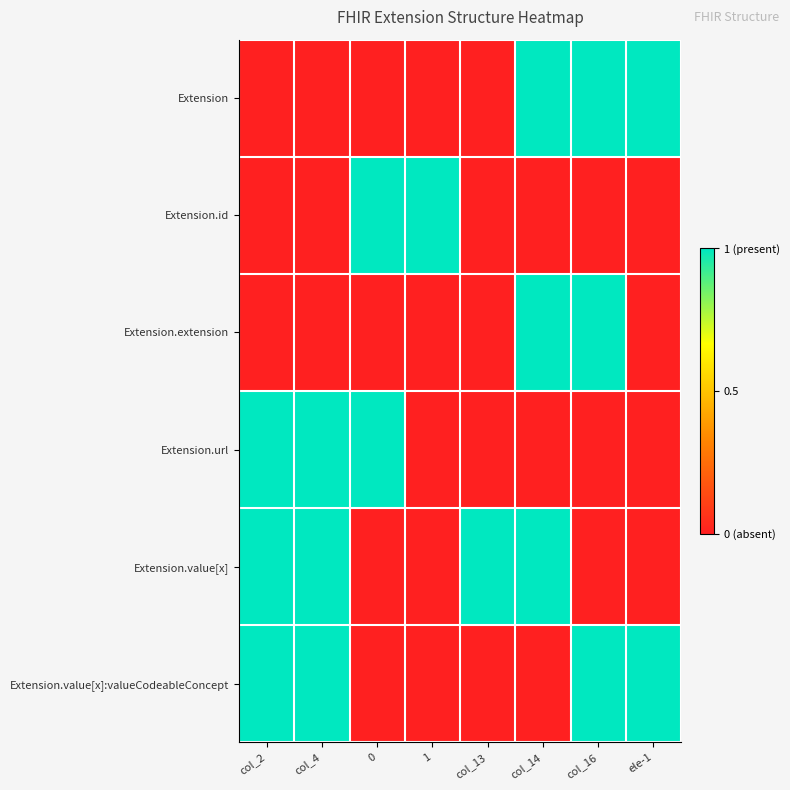

At how many categories does at least one series exceed 0?

8